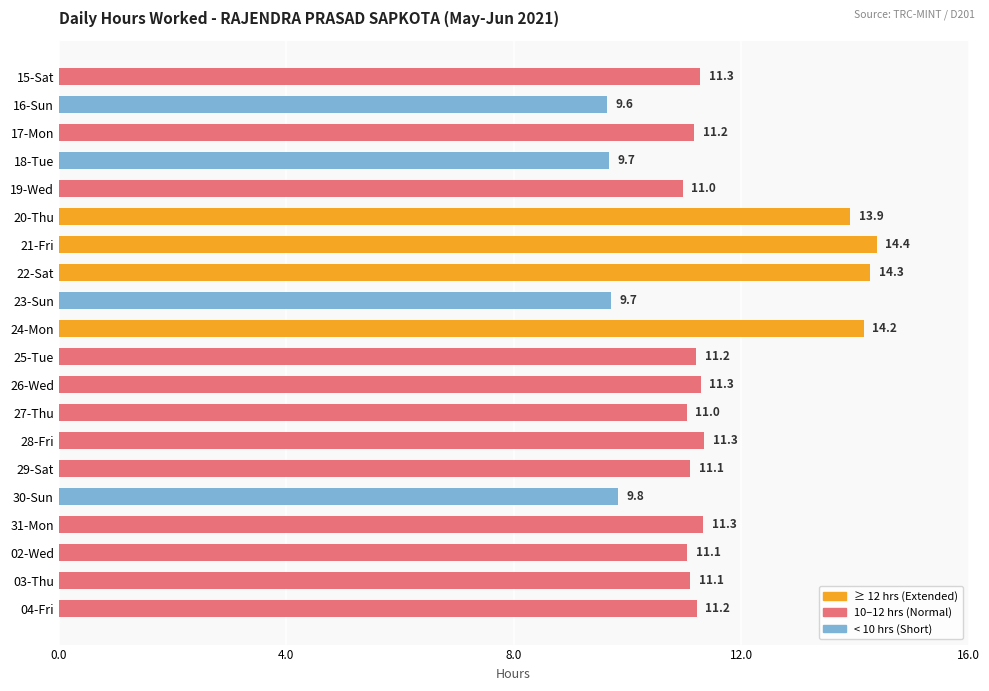

Are the bars horizontal?

Yes